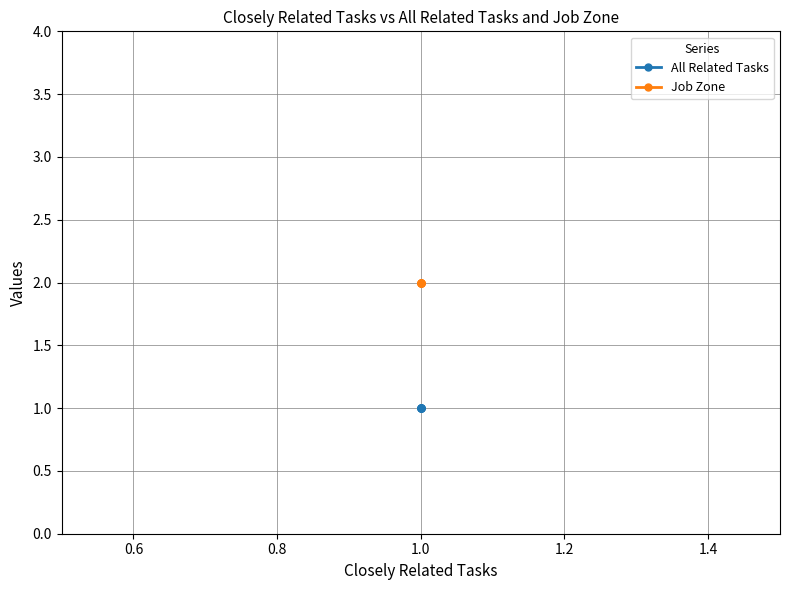

What are all the series names shown in the legend?

All Related Tasks, Job Zone